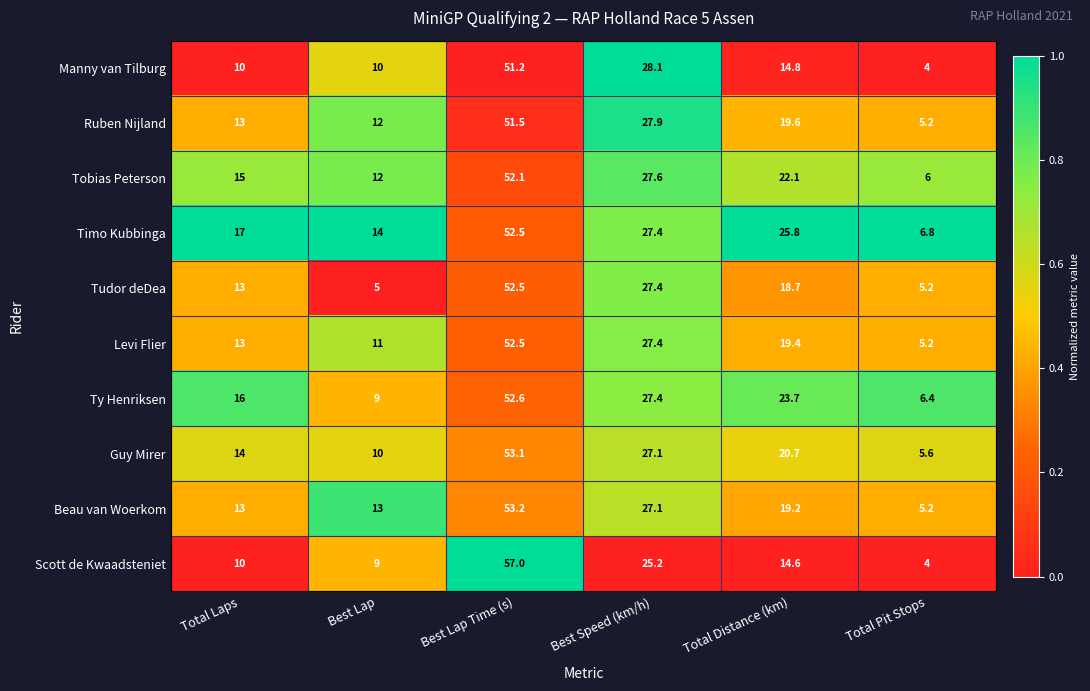

At which category is the sum across all series the highest?

Best Lap Time (s)